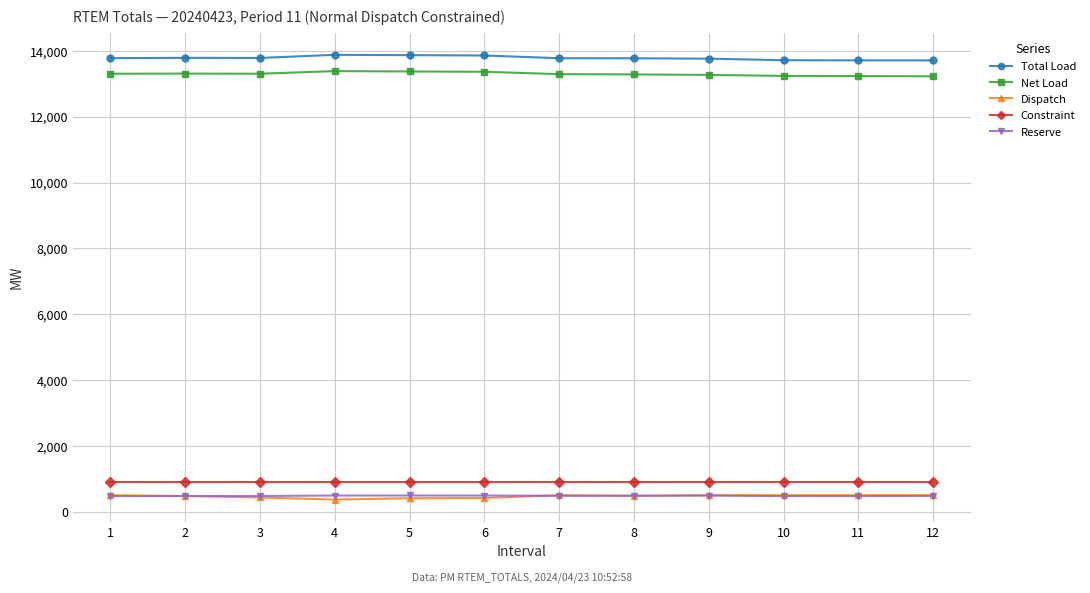

True or false: Constraint has a value of 914.6 at 5.

True